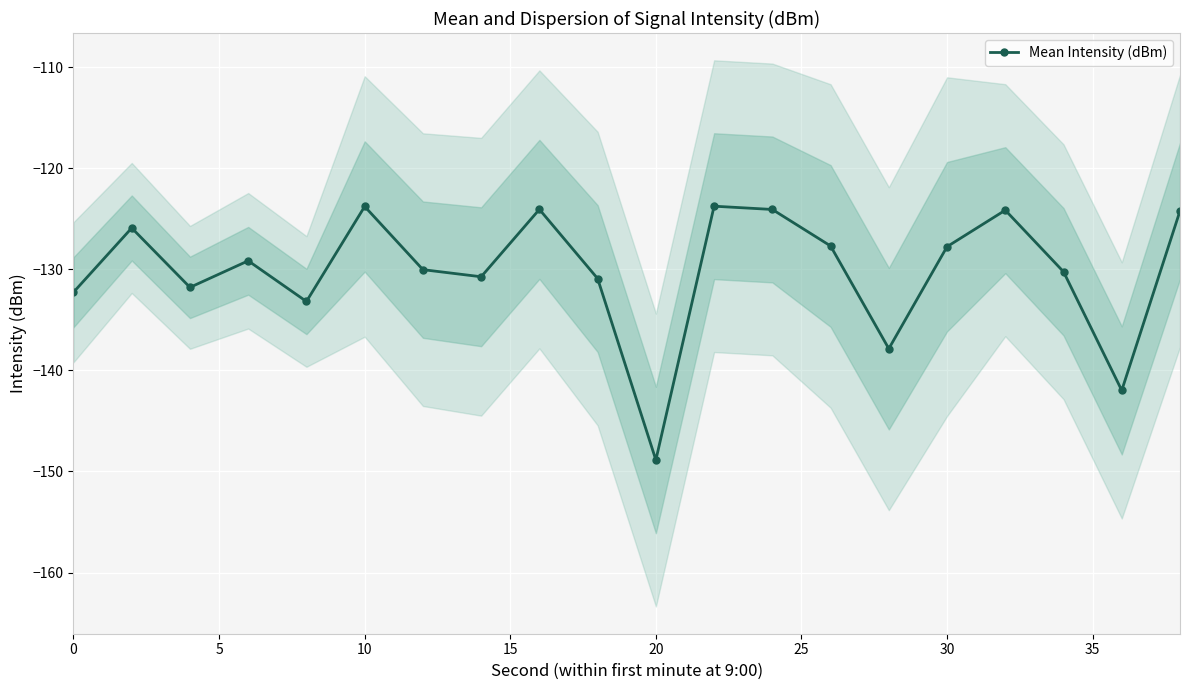

What is the difference between the maximum and second lowest values?

18.2